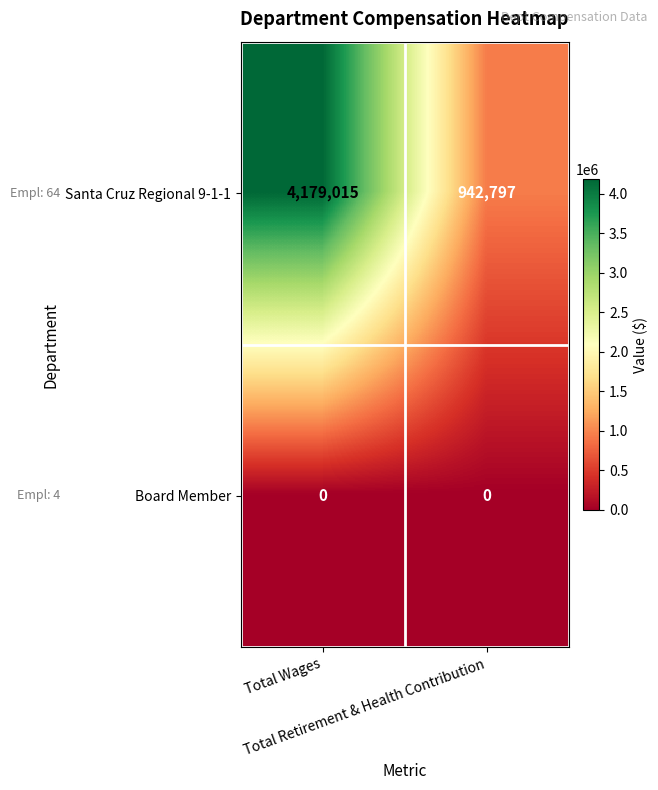

Rank the series by their average value, from lowest to highest.

Board Member, Santa Cruz Regional 9-1-1